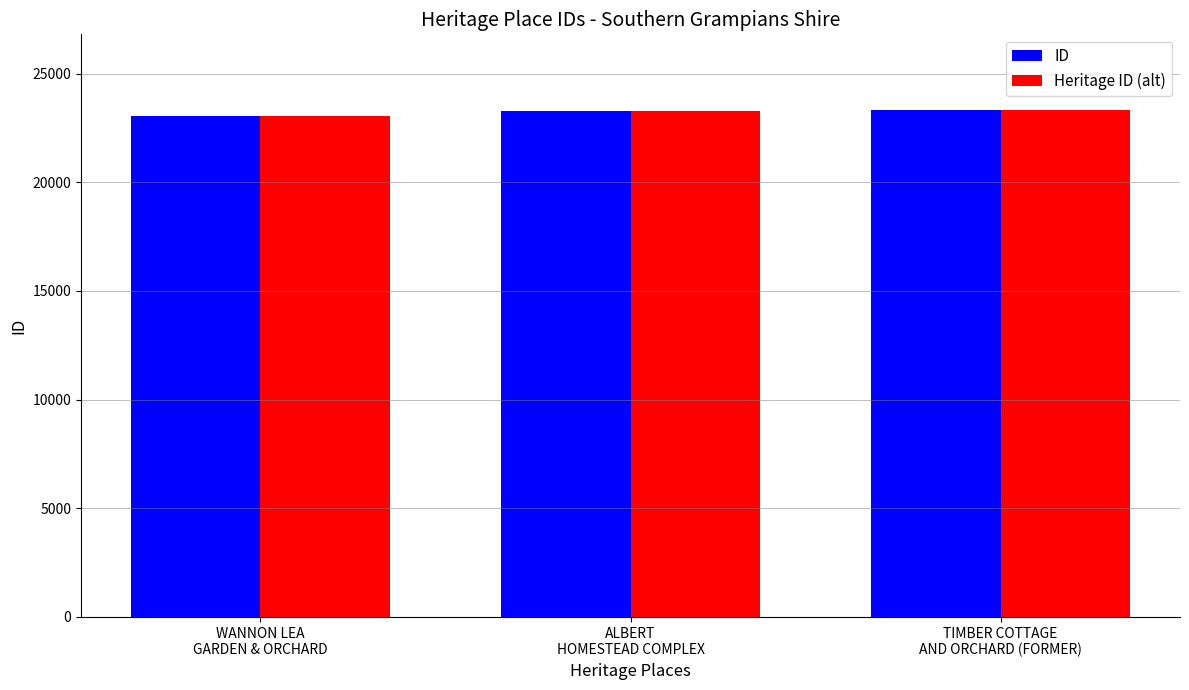

What is the difference between the maximum and minimum values in the Heritage ID (alt) series?

255